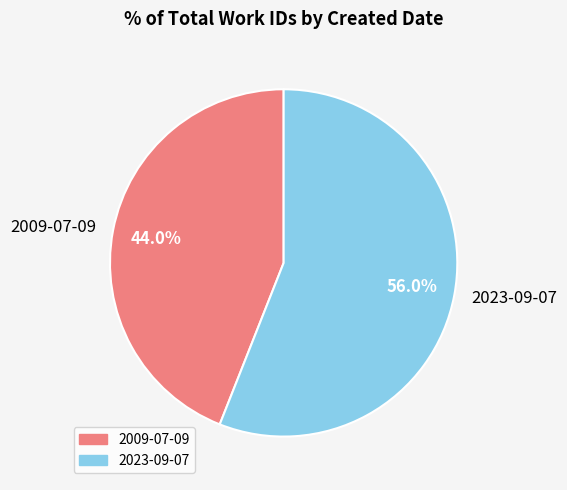

To the nearest percent, what is the difference between the largest and smallest slice percentages?

12%